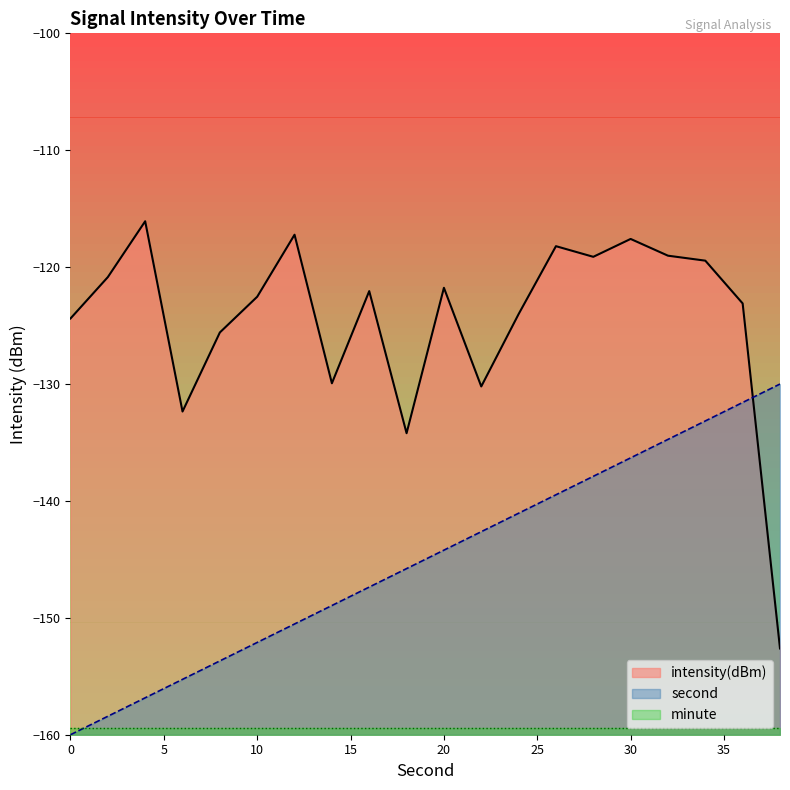

Which series has the widest spread of values?

intensity(dBm)